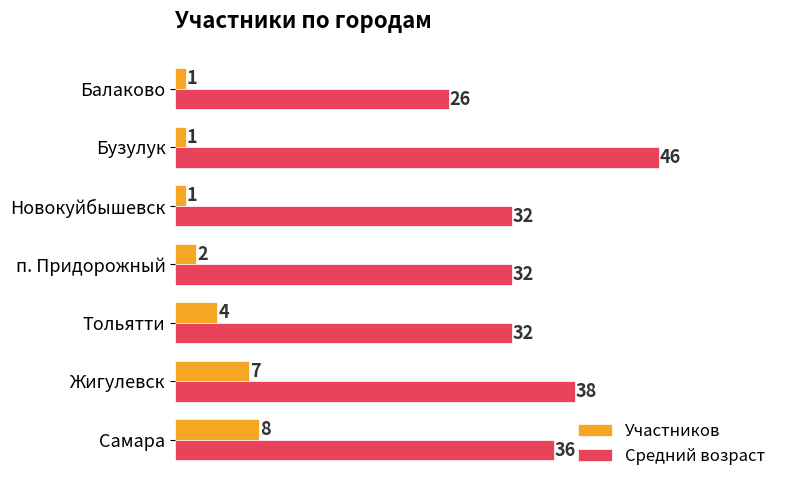

True or false: Средний возраст has a value of 8 at Новокуйбышевск.

False